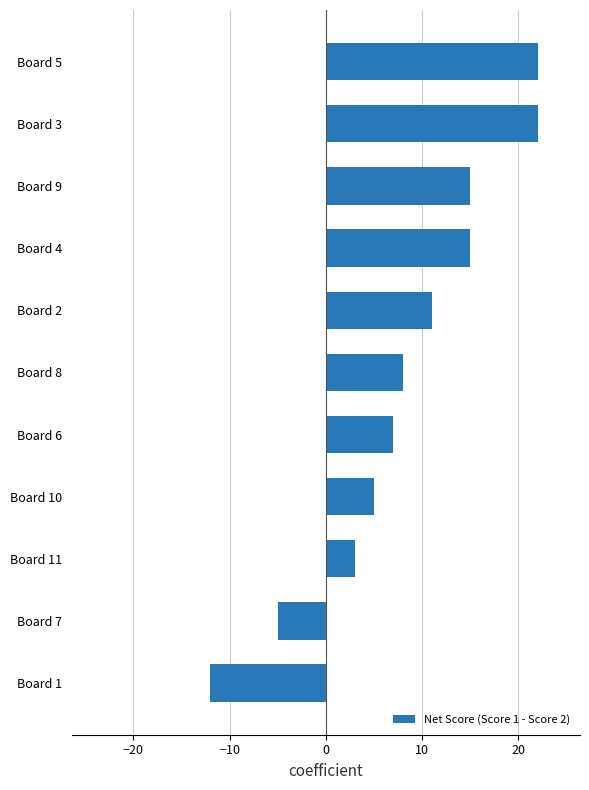

Between Board 2 and Board 5, which is larger?

Board 5